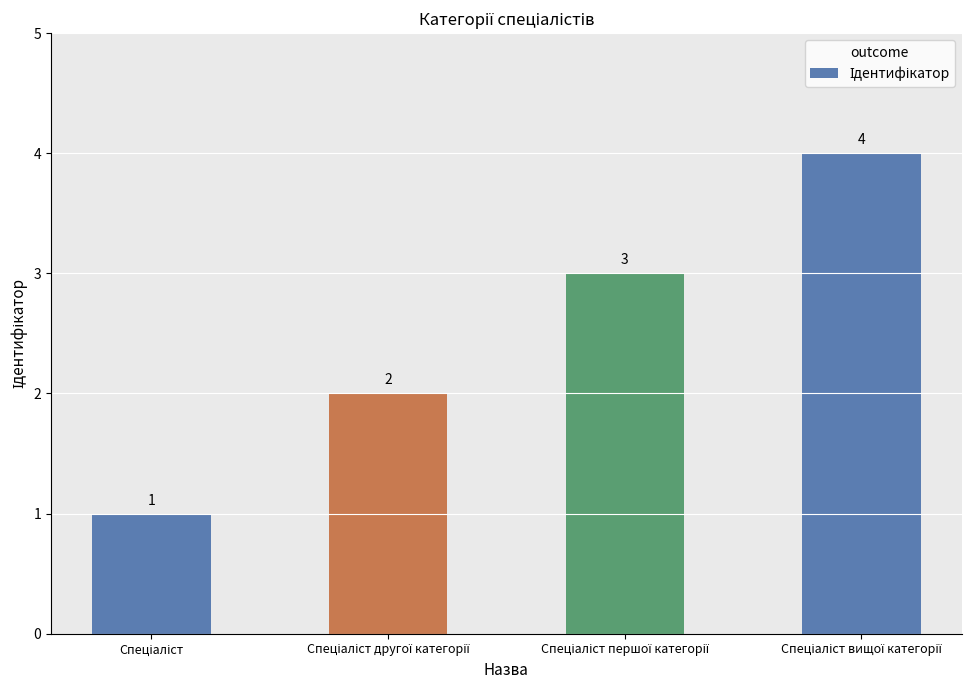

How many values are between 2 and 4?

3